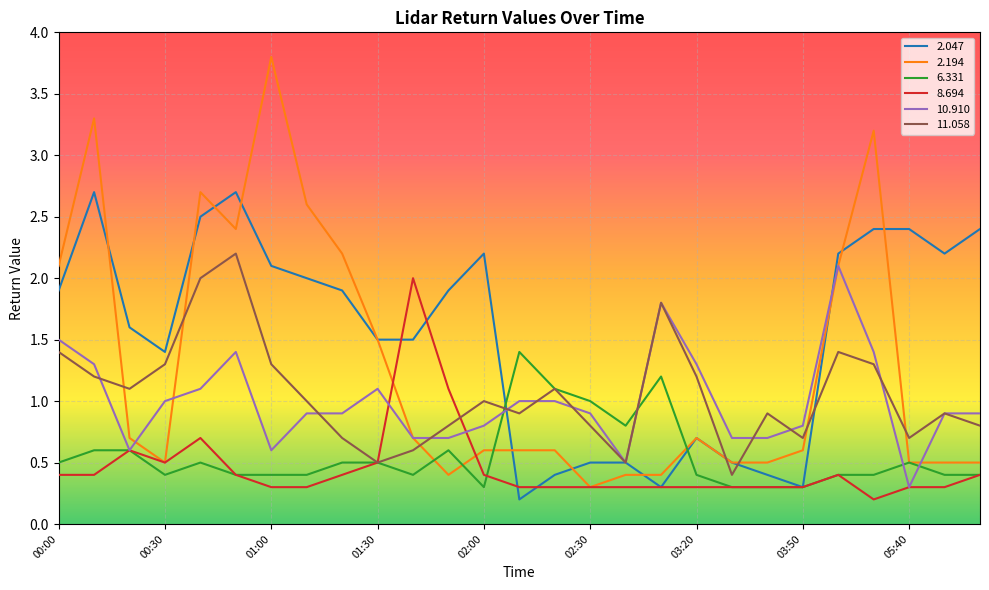

What is the maximum value shown in the chart?

3.8